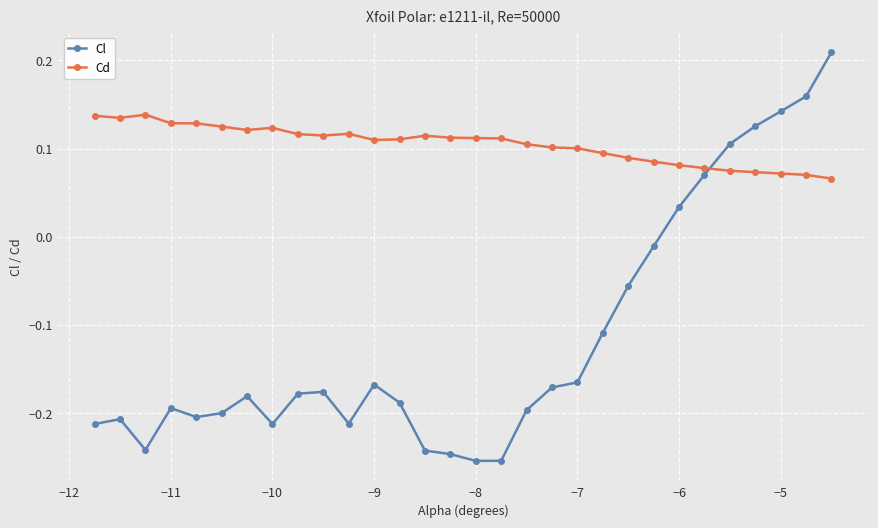

What is the difference between the maximum and minimum values in the Cl series?

0.5